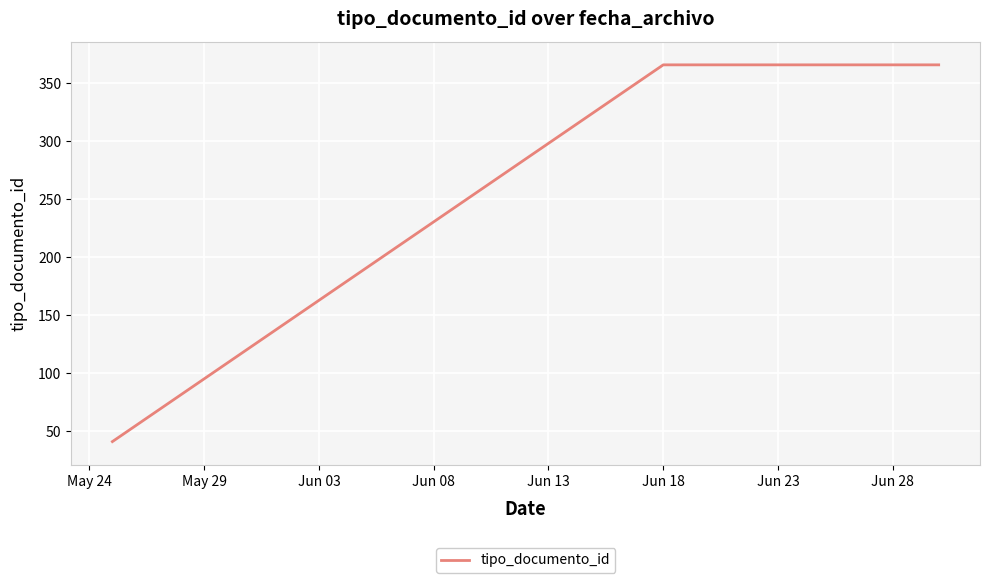

What is the average value?

301